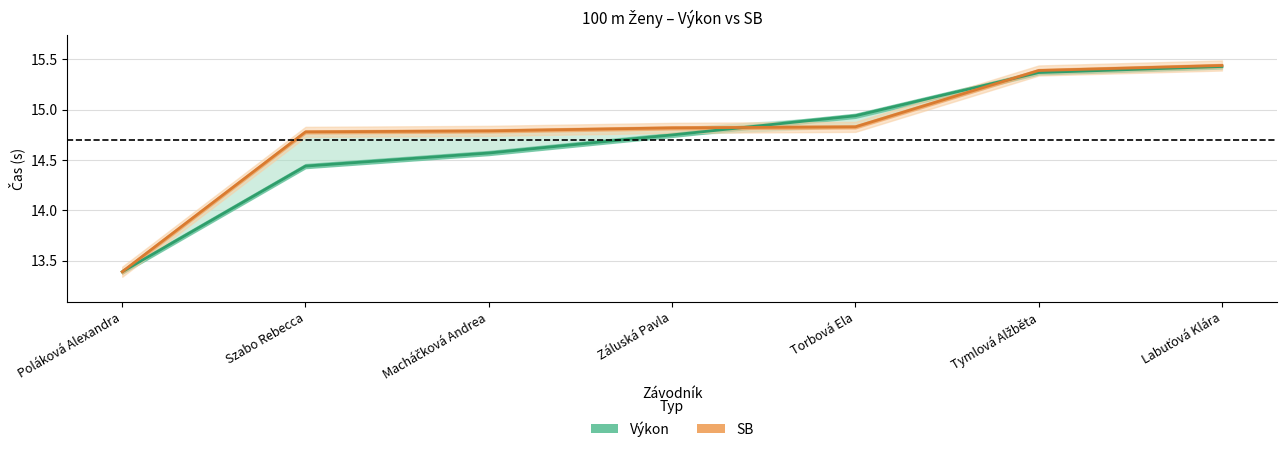

True or false: SB has more than 0 points higher than both neighbors.

False